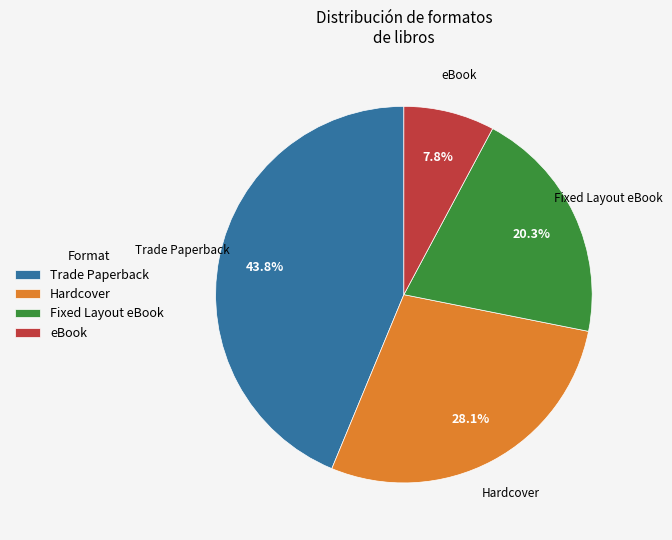

Is the sum of Trade Paperback and Fixed Layout eBook greater than half?

Yes